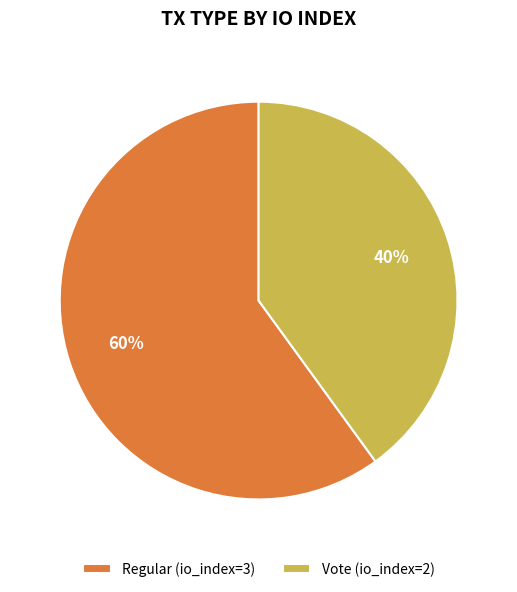

What percentage is the Vote slice, to the nearest percent?

40%